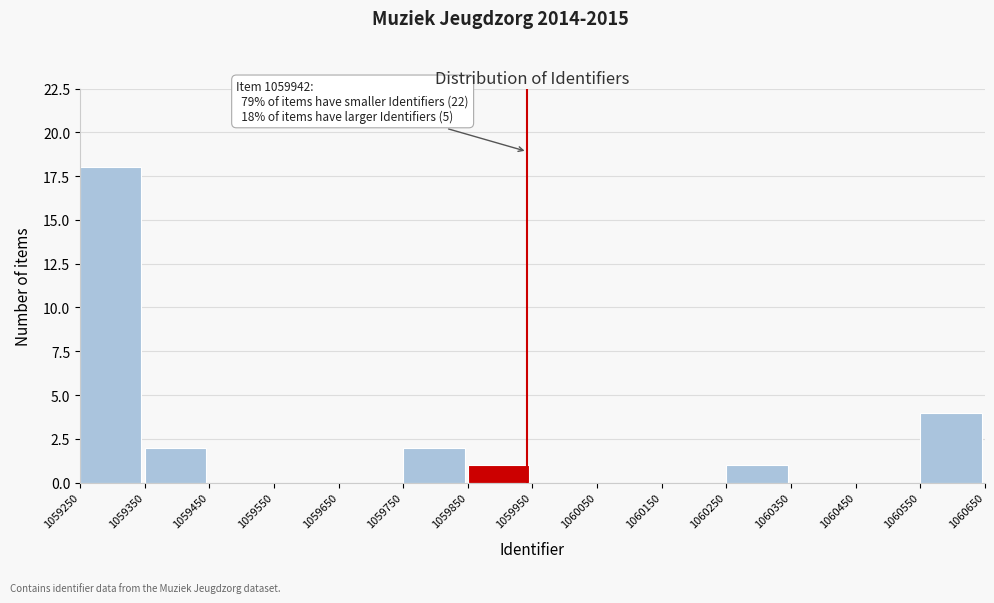

Over which range of the x-axis is the bar tallest?

1059250 to 1059350